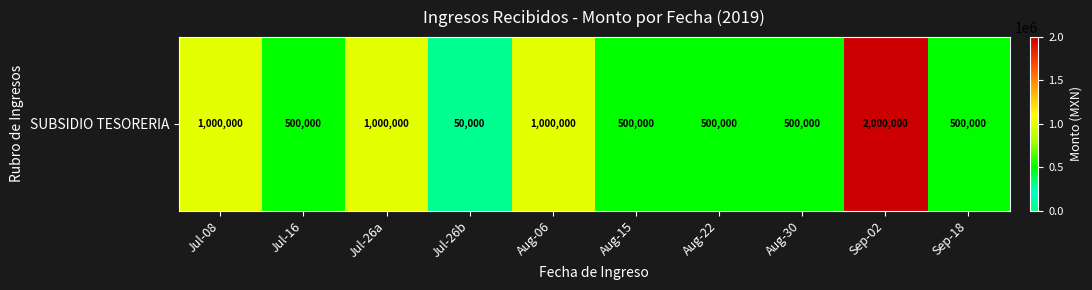

Approximately how many times larger is the value at Sep-02 compared to Sep-18?

4.0